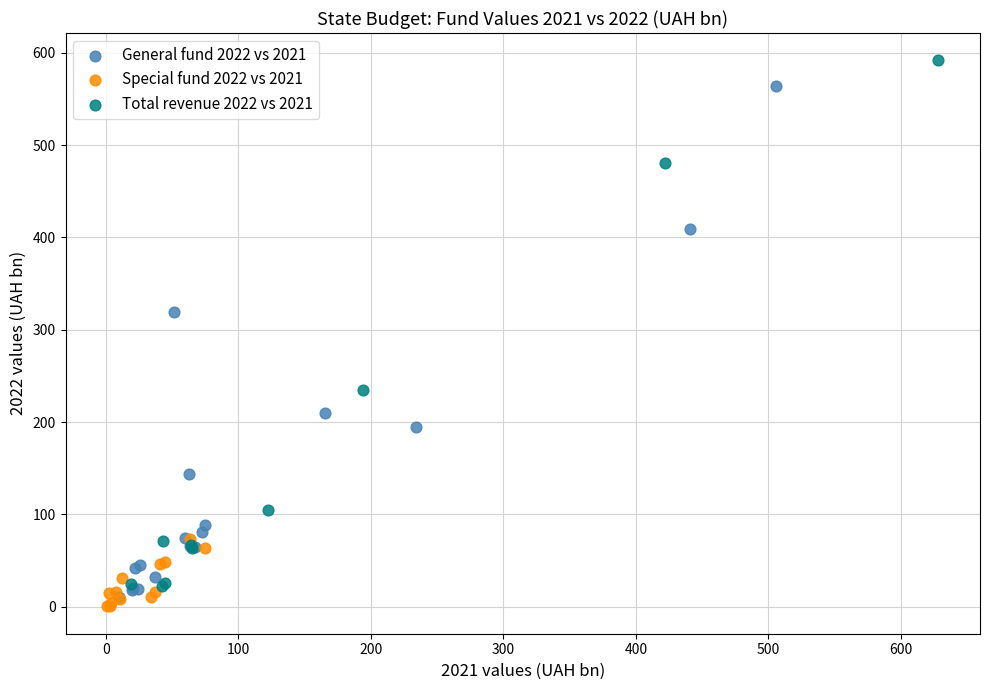

Which series reaches the maximum Y coordinate?

Total revenue 2022 vs 2021